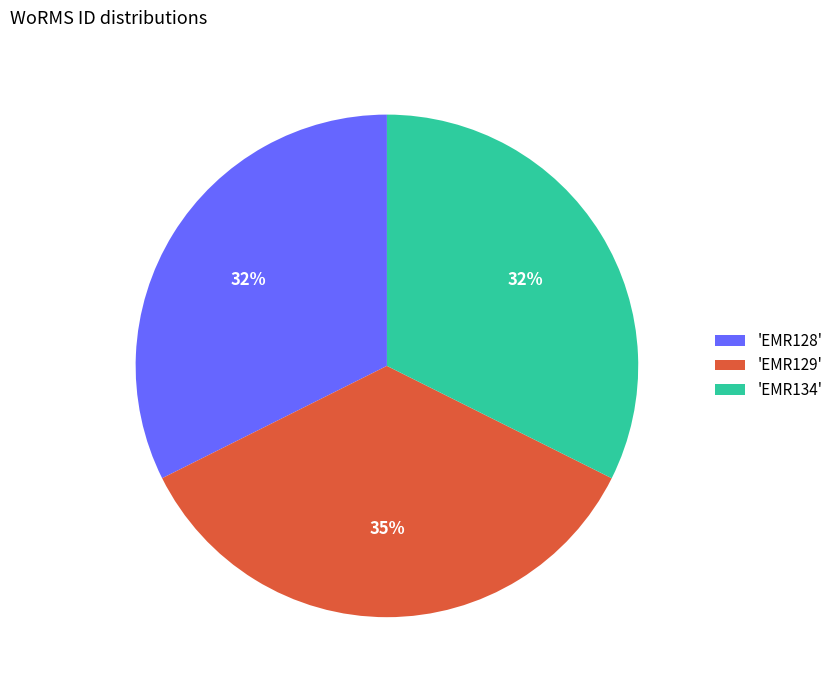

Is there a majority slice in this chart?

No